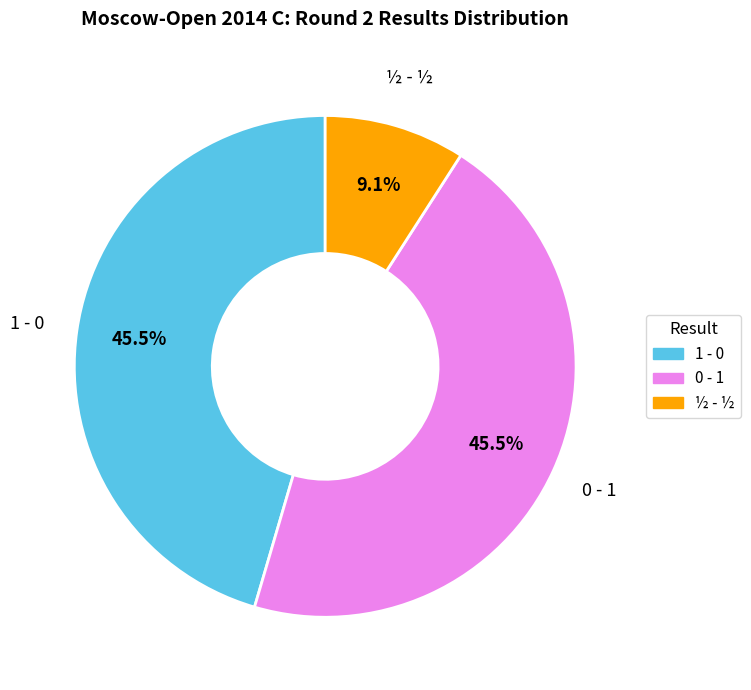

How many segments does this pie chart have?

3